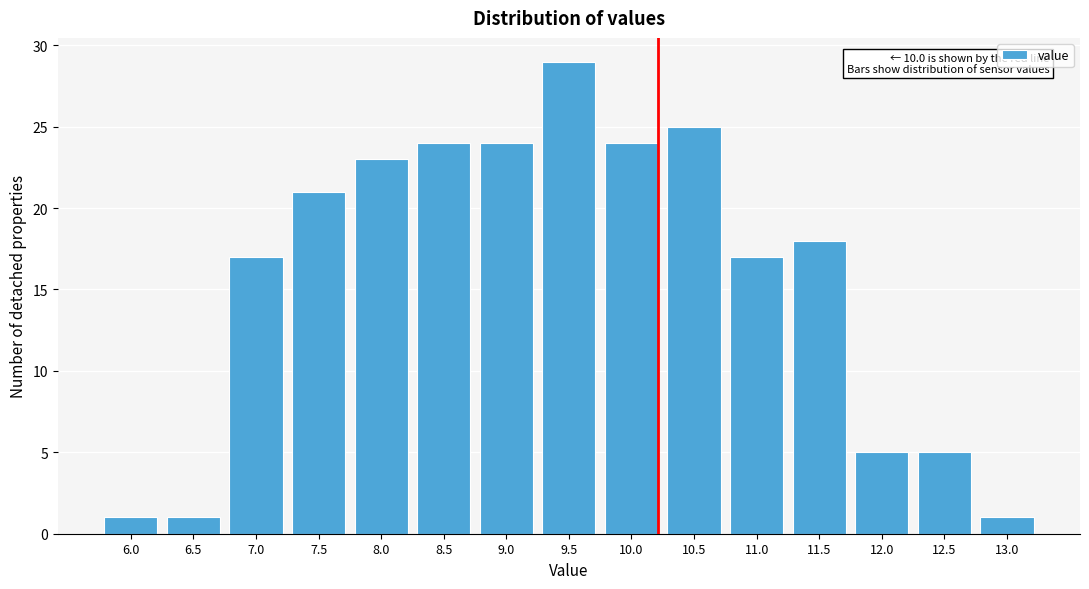

Reading right to left, list all the values displayed in this chart.

1	5	5	18	17	25	24	29	24	24	23	21	17	1	1